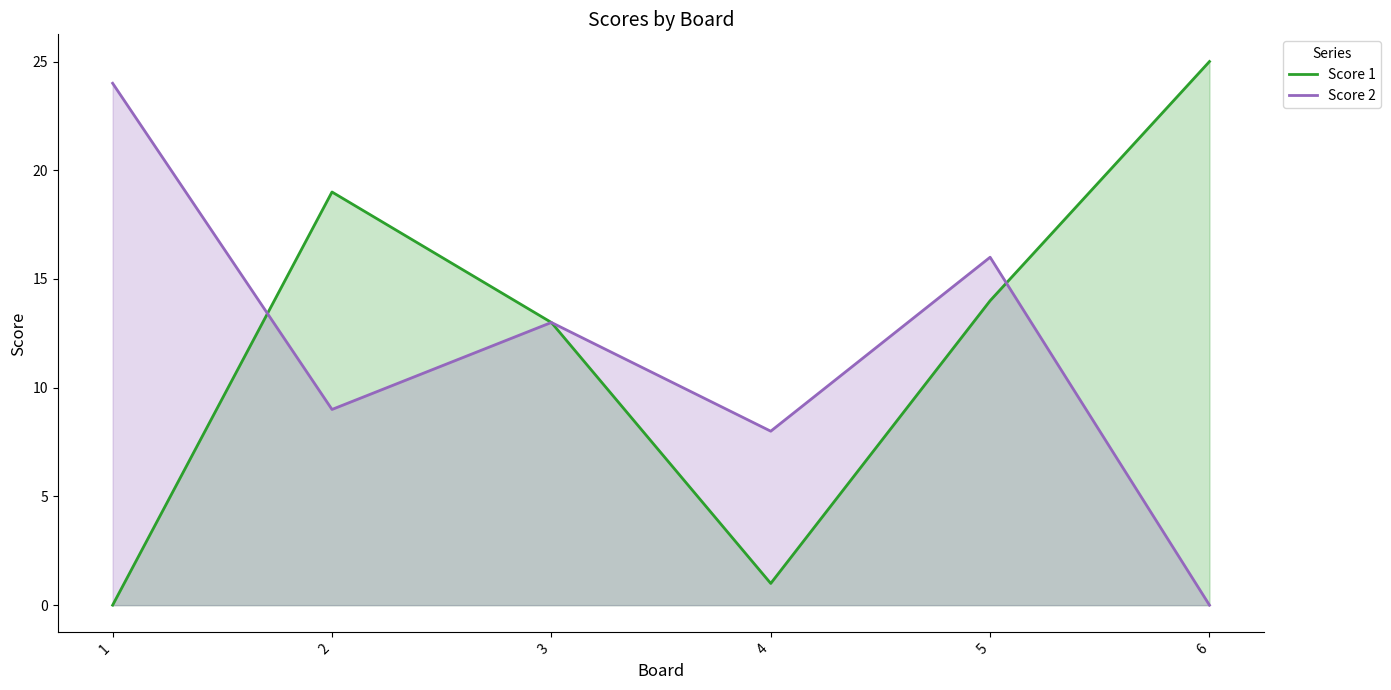

Which series has the widest spread of values?

Score 1